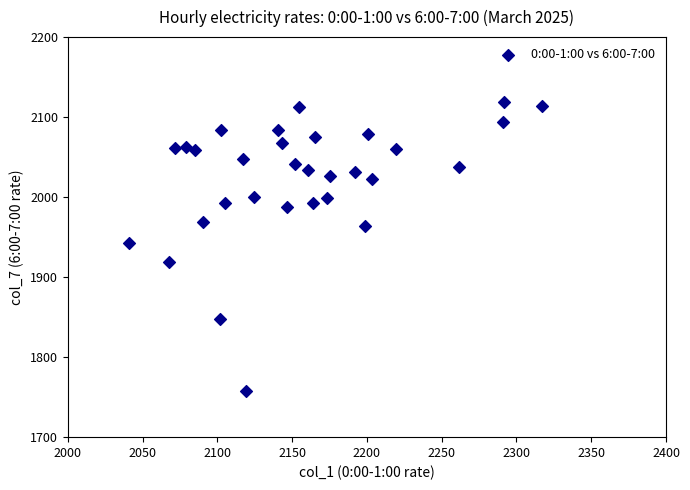

What is the range of X values (max minus min)?

276.4